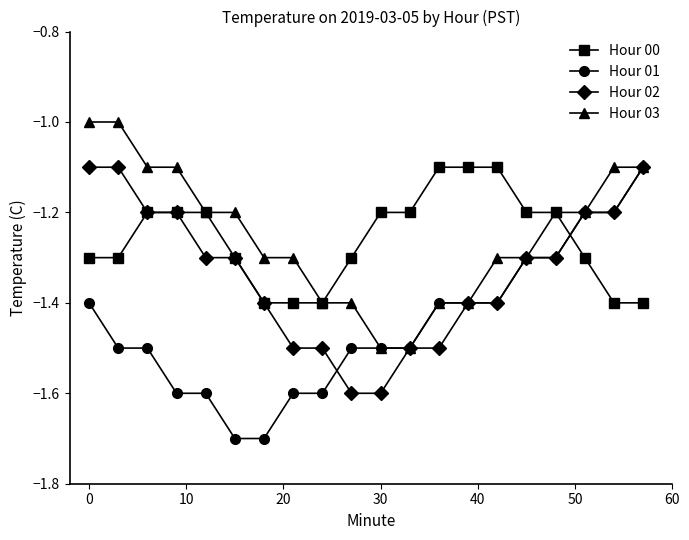

Which series has the largest range (max minus min)?

Hour 01